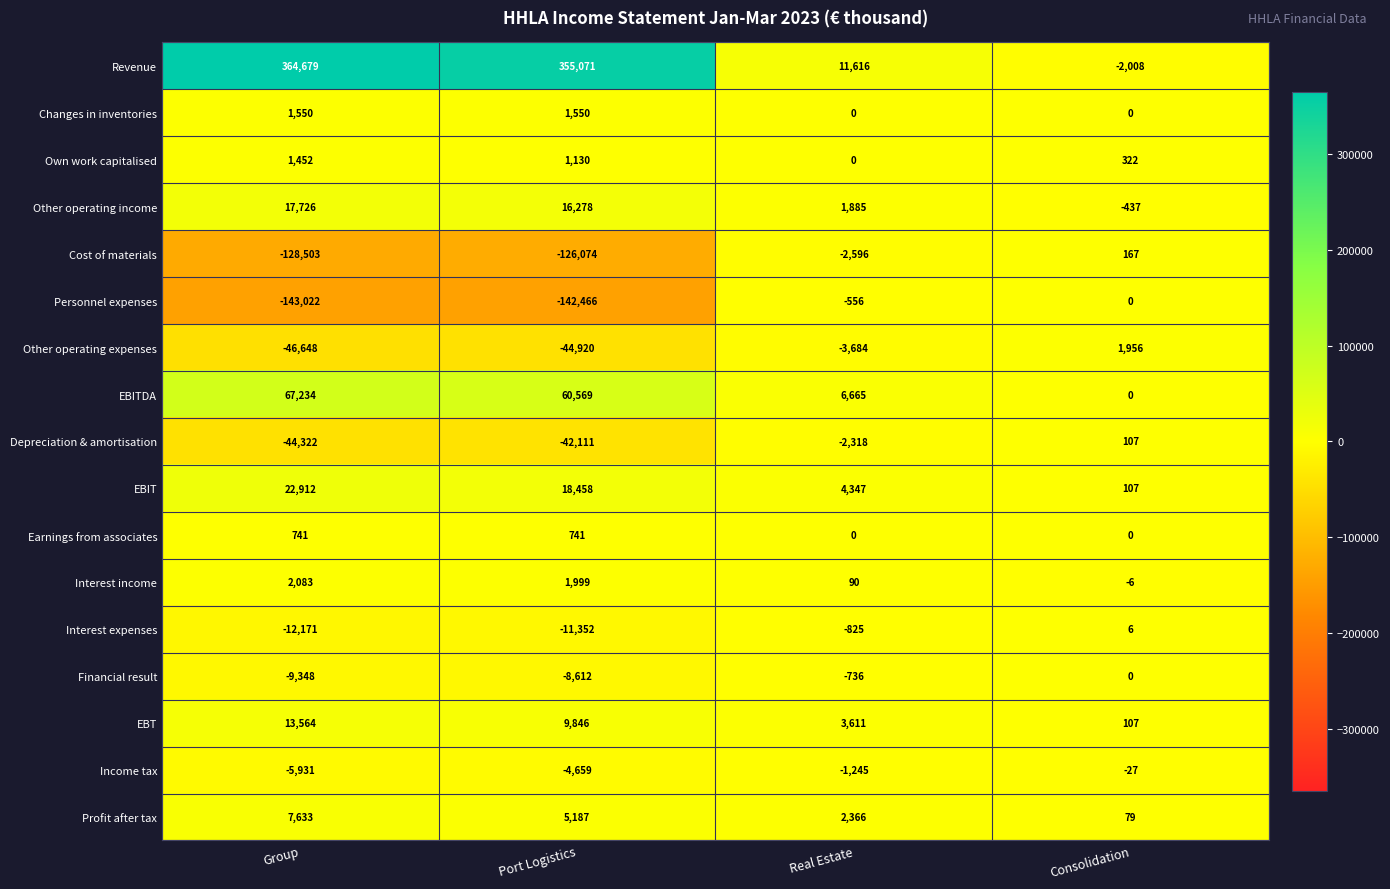

Between Port Logistics and Real Estate, which series saw the biggest shift?

Revenue